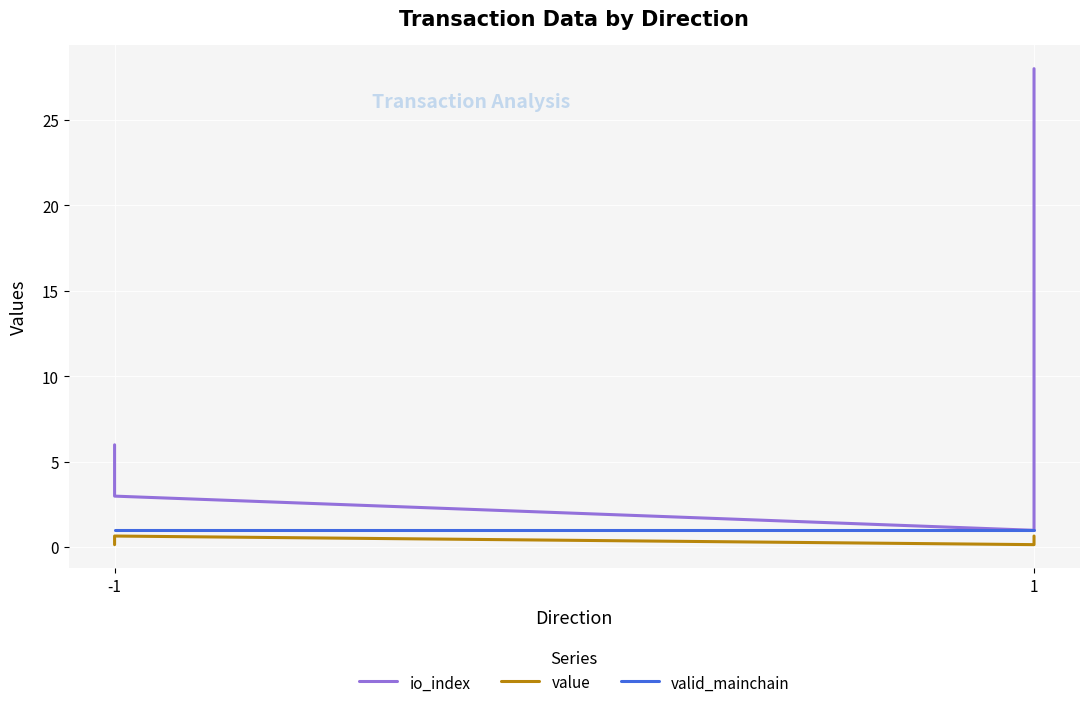

What is the total value across all series at -1?

7.2